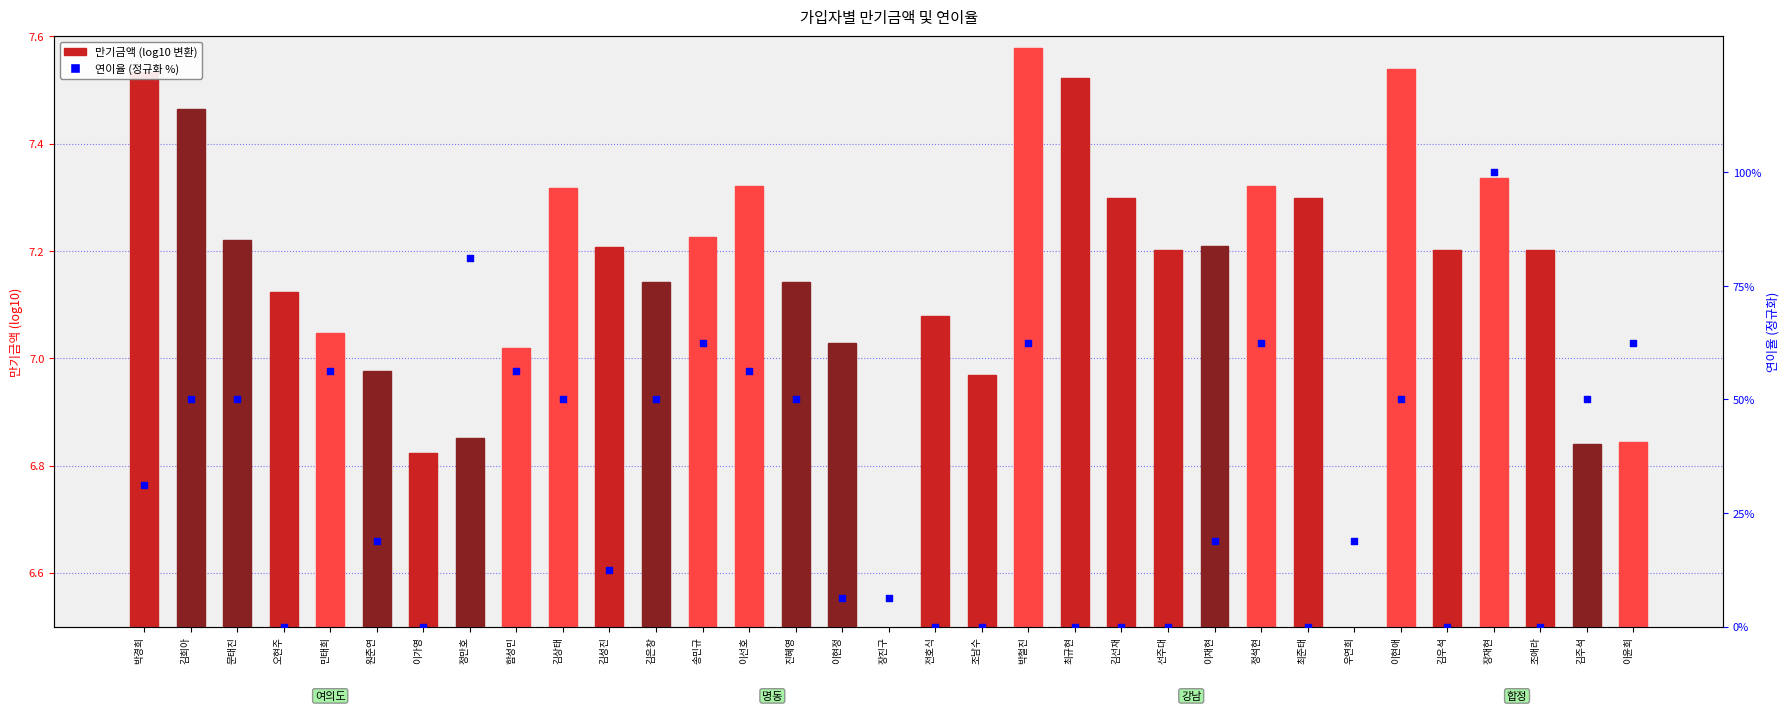

Which series contains the lowest Y value?

연이율 (정규화 %)